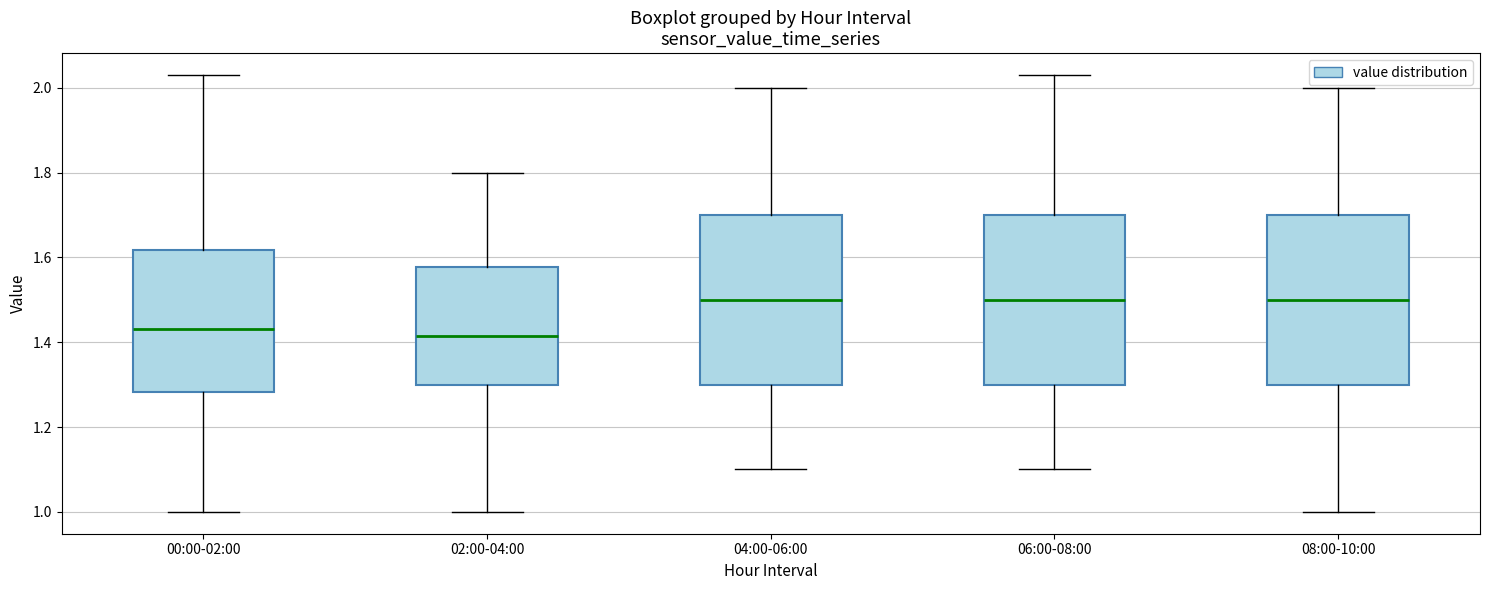

Reading left to right, transcribe this box plot: for each box, give where its median line is, the range the box spans, and where its two whiskers end, as read against the y-axis. The values are not printed on the chart, so give them approximately, as read against the axis.

00:00-02:00: median 1.44, box 1.28 to 1.62, whiskers 1.00 to 2.04
02:00-04:00: median 1.42, box 1.30 to 1.58, whiskers 1.00 to 1.80
04:00-06:00: median 1.50, box 1.30 to 1.70, whiskers 1.10 to 2.00
06:00-08:00: median 1.50, box 1.30 to 1.70, whiskers 1.10 to 2.04
08:00-10:00: median 1.50, box 1.30 to 1.70, whiskers 1.00 to 2.00